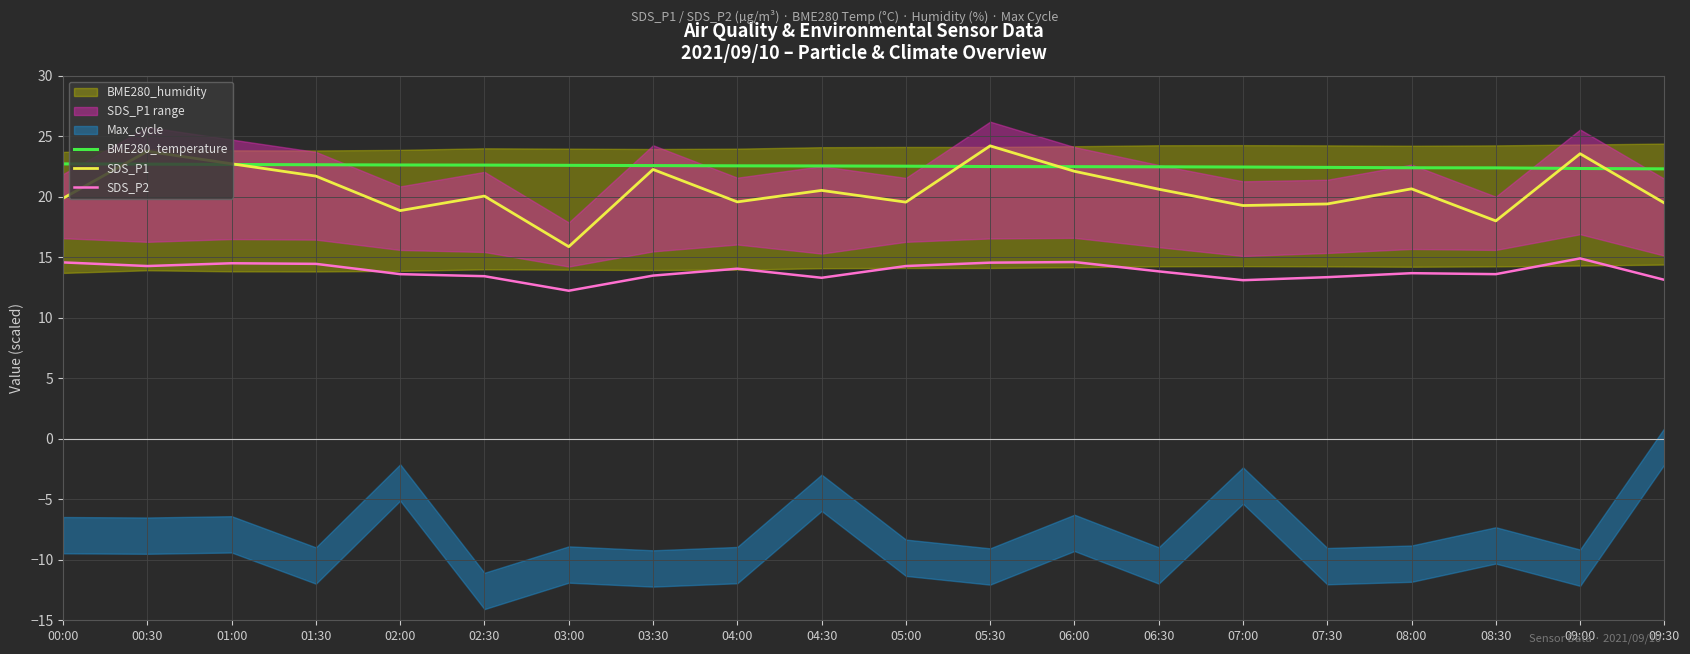

Is it true that BME280_temperature equals 6.2 at 04:30?

False